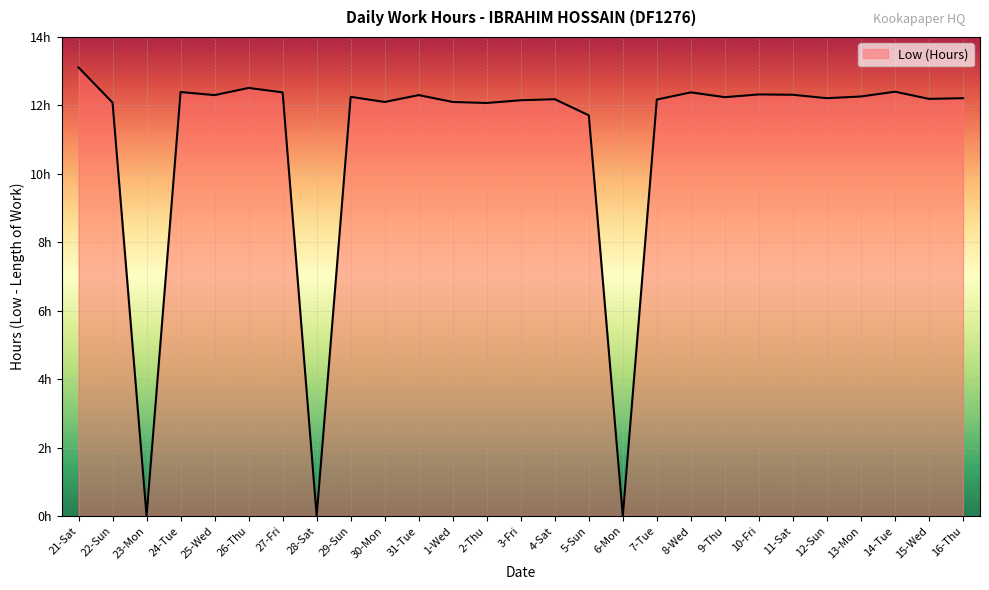

At which label is the value closest to 6?

5-Sun